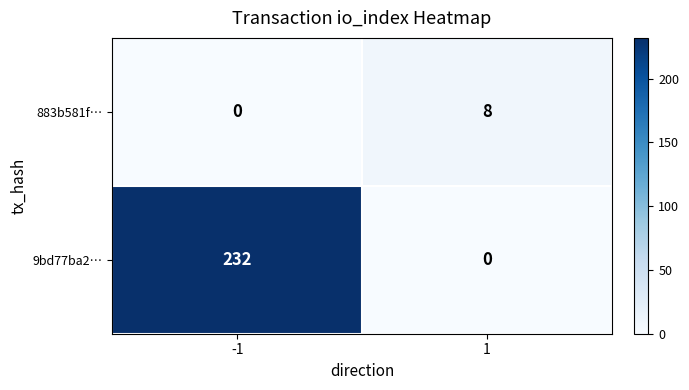

Is it true that 9bd77ba2… equals 0 at 1?

True